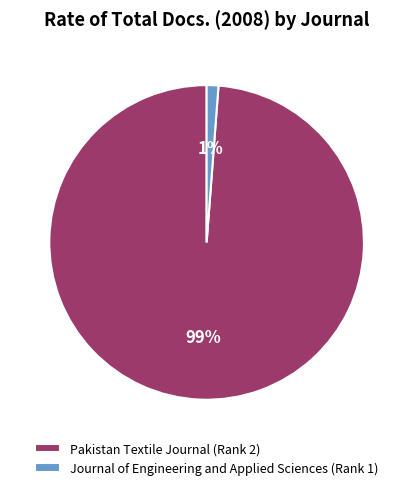

Rank the categories by value from highest to lowest.

Pakistan Textile Journal (Rank 2), Journal of Engineering and Applied Sciences (Rank 1)